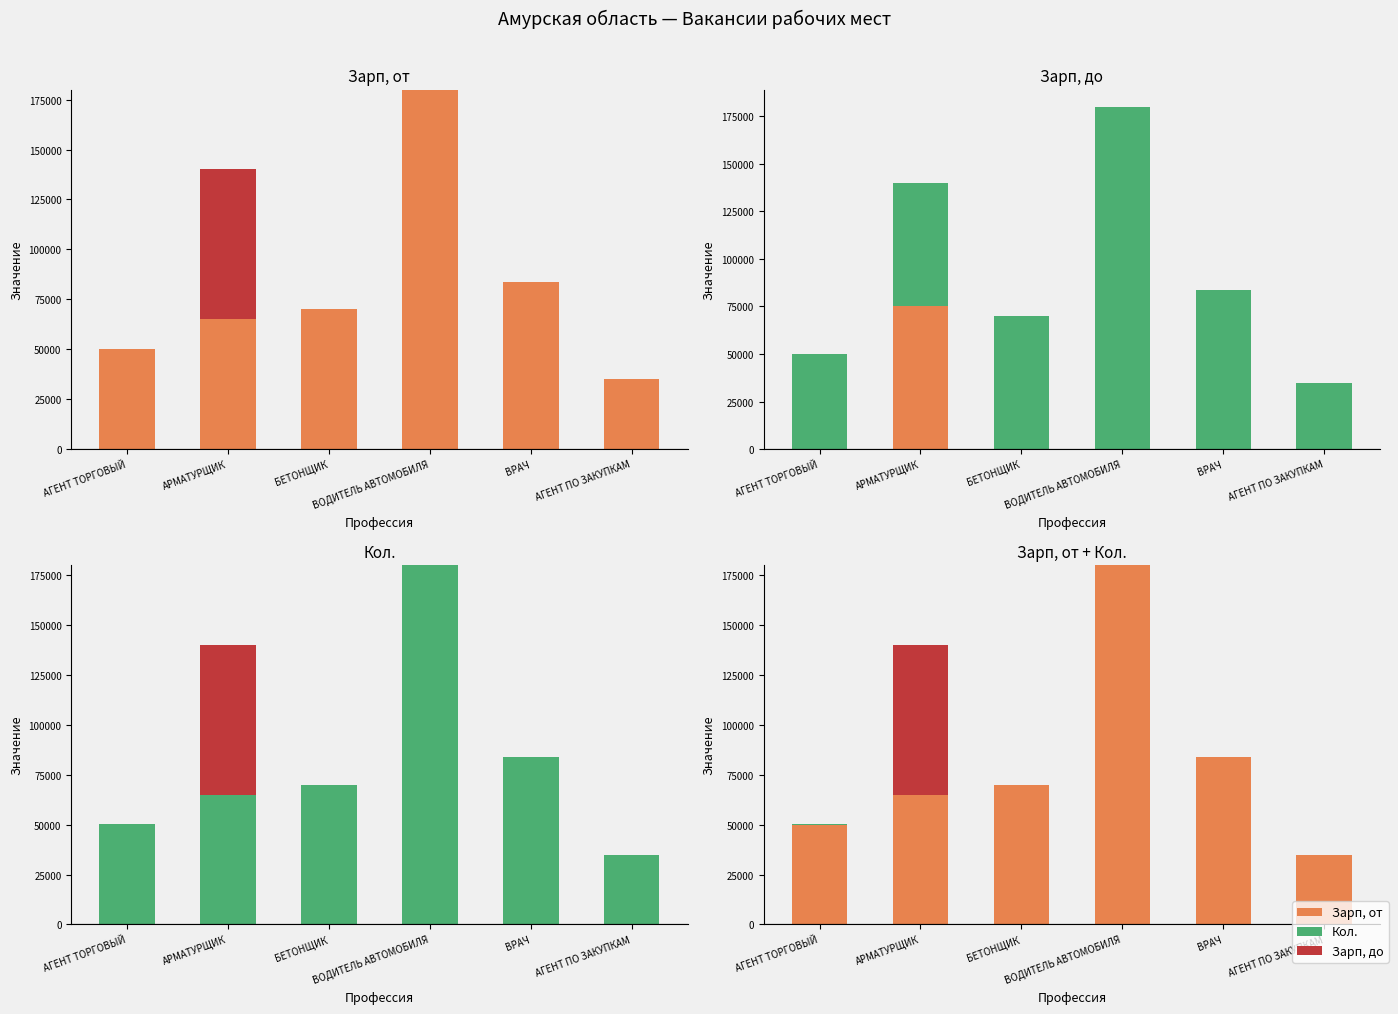

True or false: Кол. has a value of 2 at АГЕНТ ПО ЗАКУПКАМ.

True